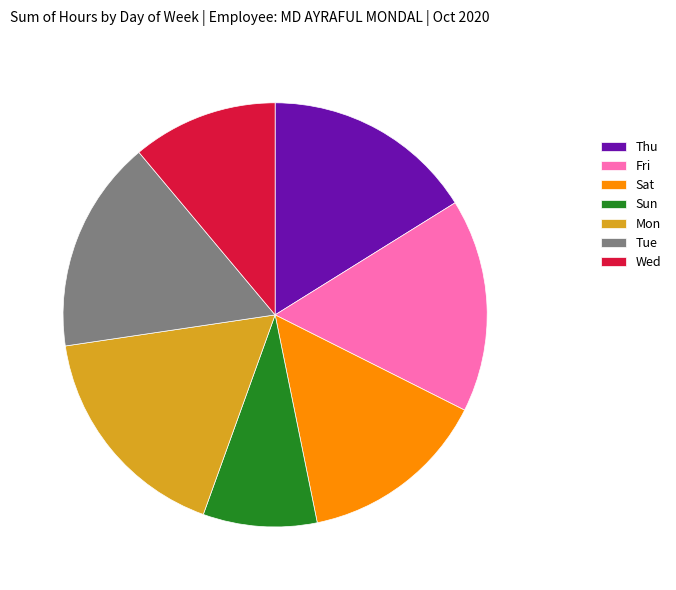

Approximately how many times larger is the value at Tue compared to Wed?

1.5